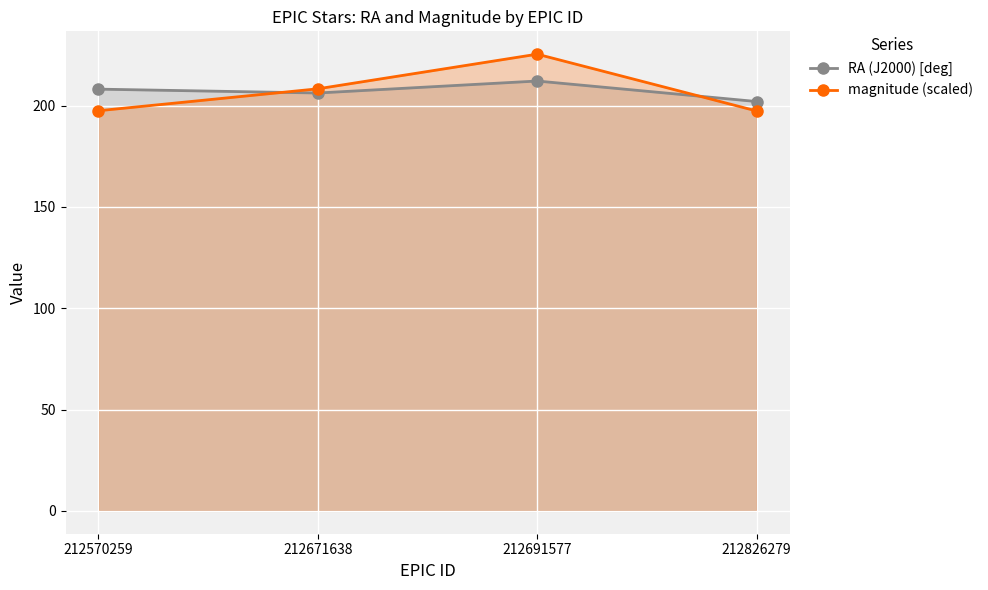

What is the total value across all series at 212570259?

405.7